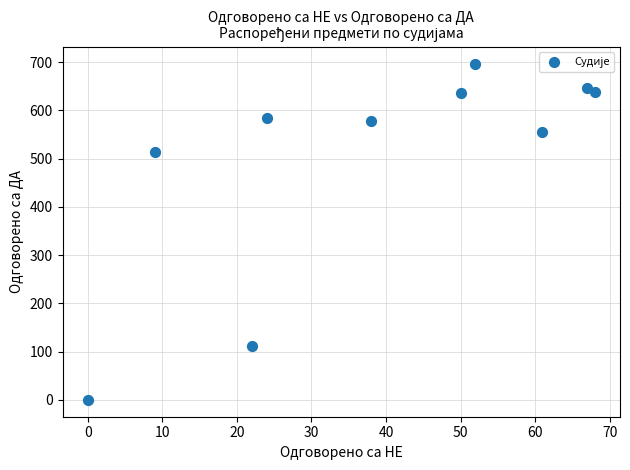

What Y value in the scatter plot is closest to 348?

513